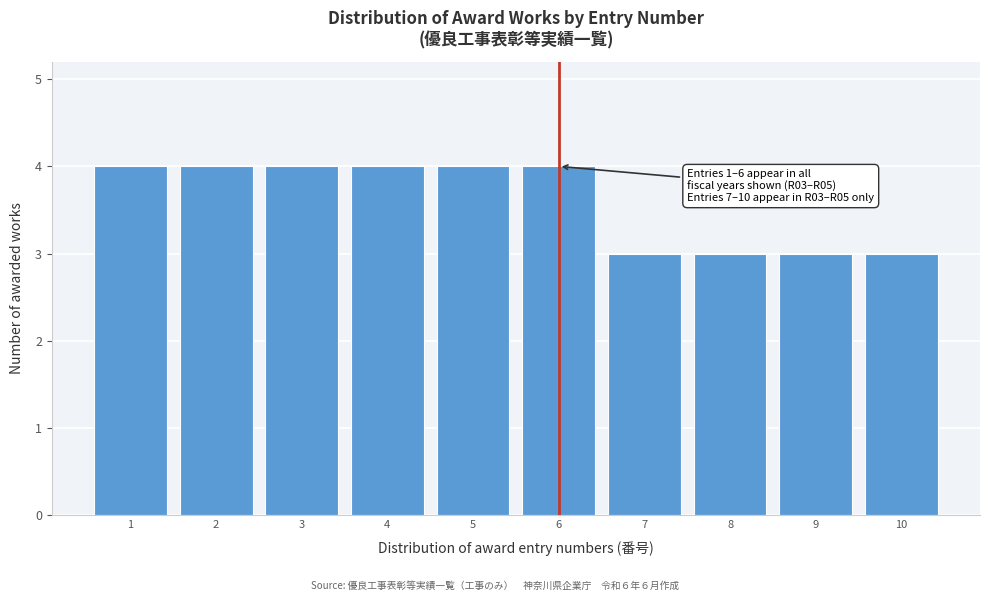

Reading left to right, list all the values displayed in this chart.

1=4	2=4	3=4	4=4	5=4	6=4	7=3	8=3	9=3	10=3